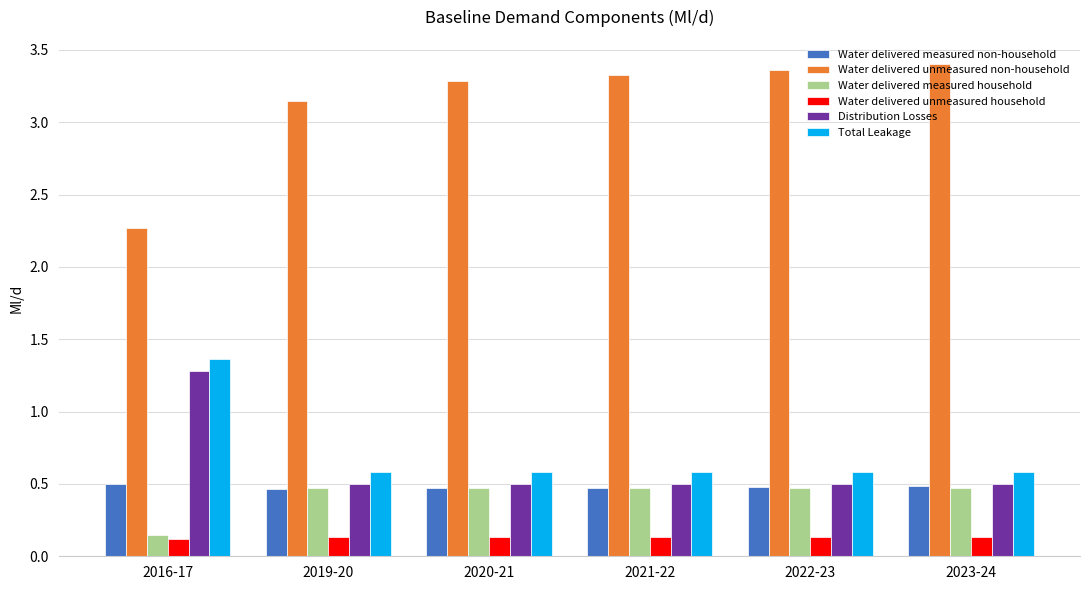

Between 2019-20 and 2020-21, which series saw the biggest shift?

Water delivered unmeasured non-household